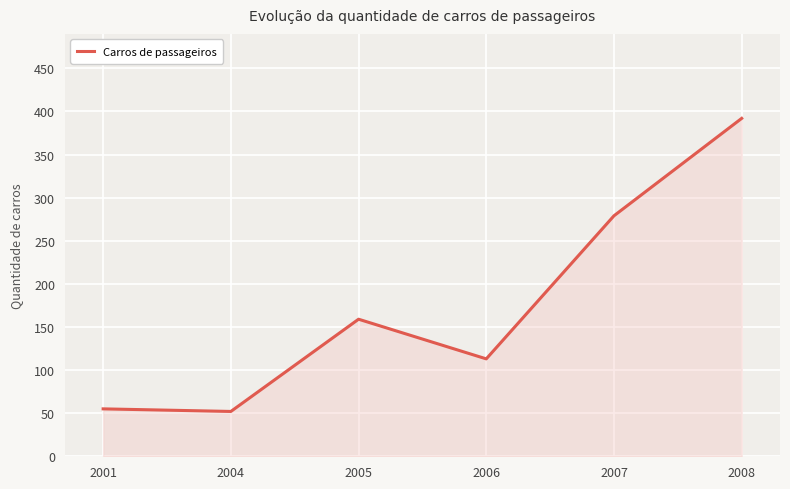

The value at 2007 is 437. True or false?

False